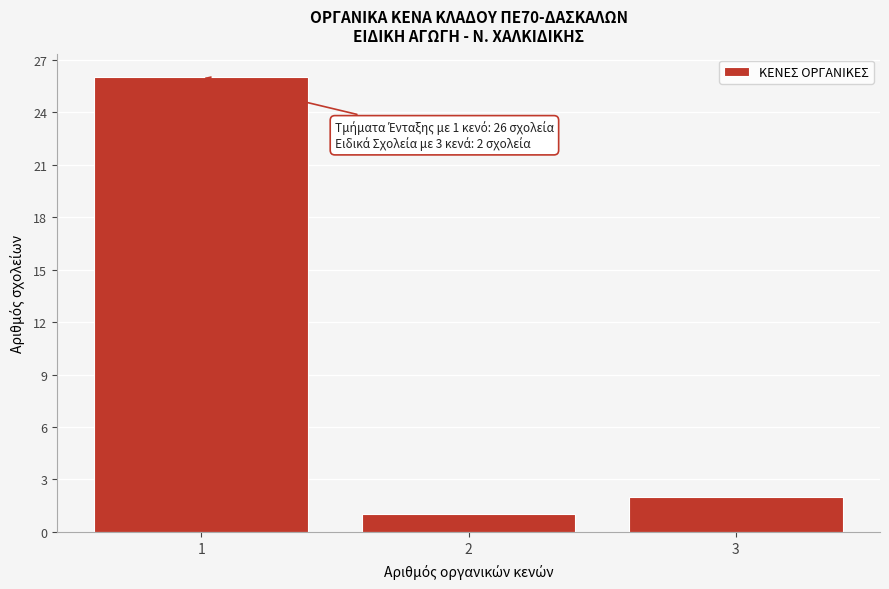

Reading left to right, list all the values displayed in this chart.

1=26	2=1	3=2